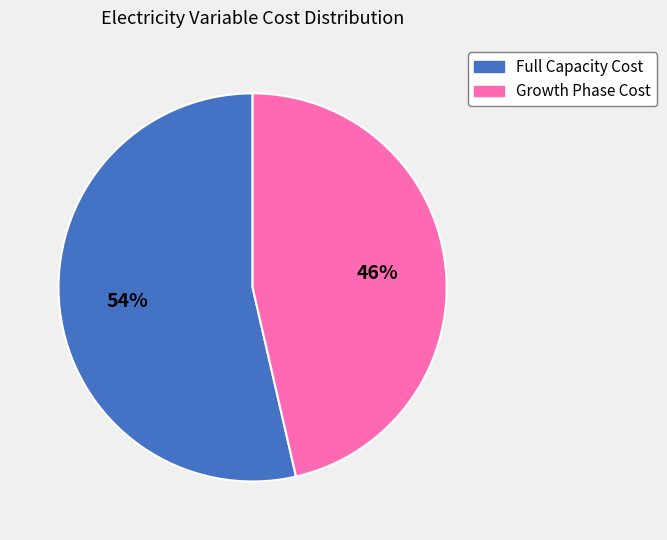

Count the number of slices in the pie.

2